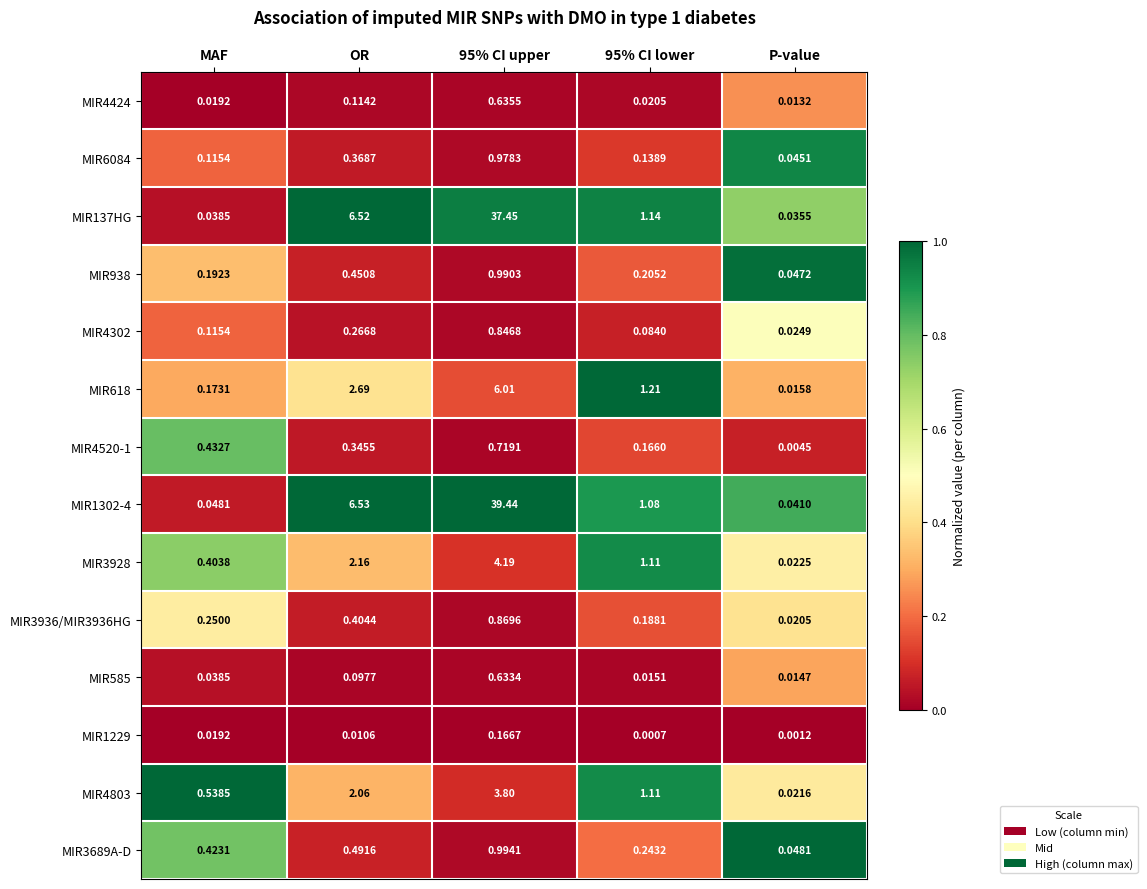

Where is MIR3689A-D nearest to the value 0?

P-value